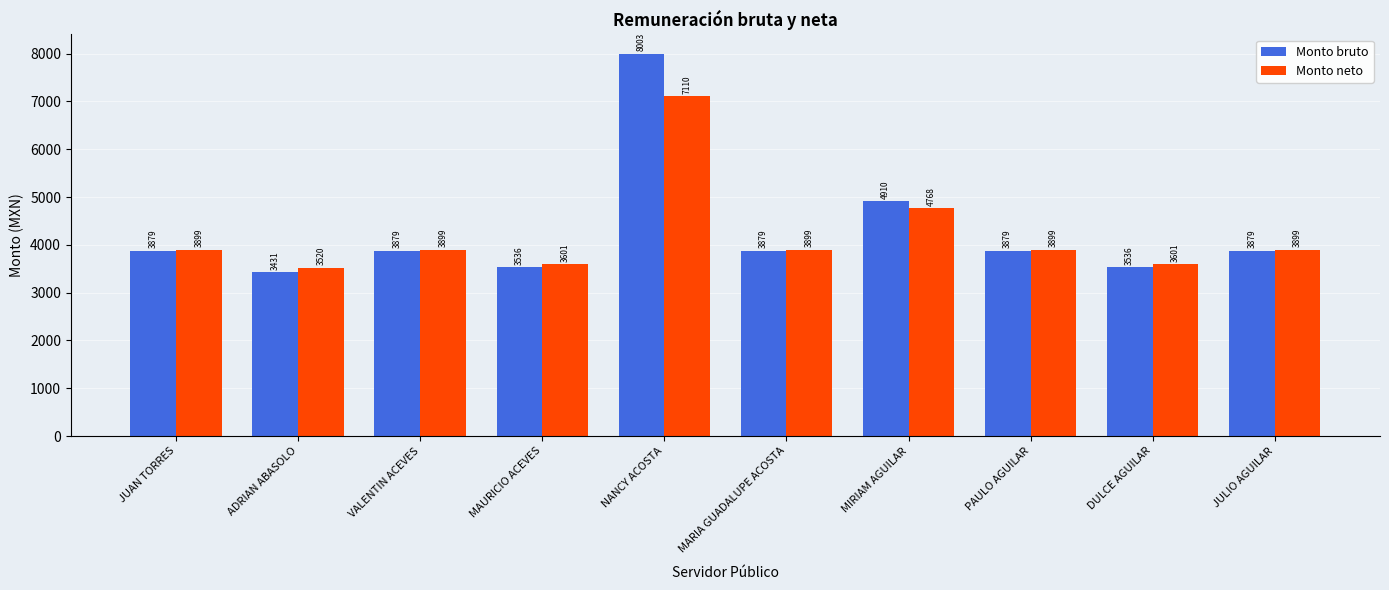

What is the approximate value of Monto neto at MAURICIO ACEVES?

3600.5